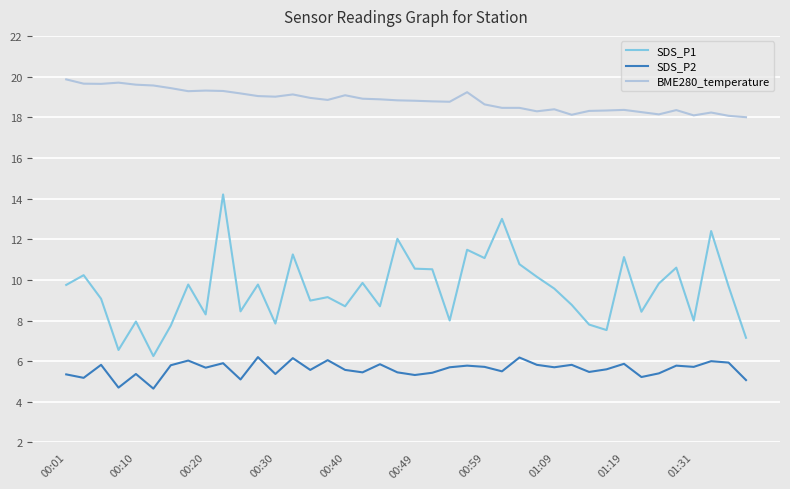

What is the smallest value displayed?

4.7